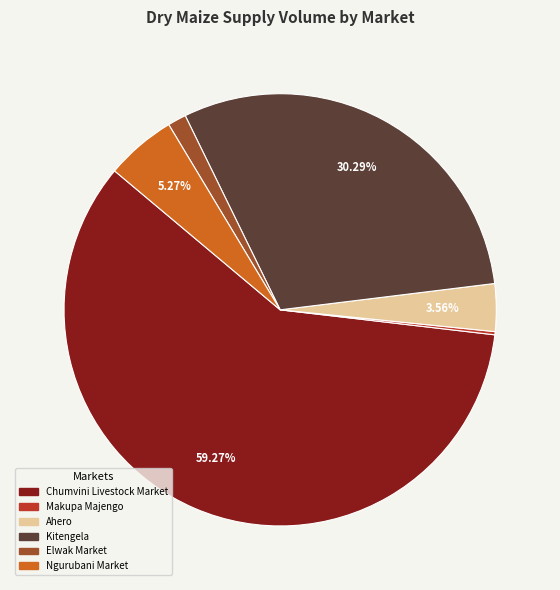

The Ahero slice represents 16% of the pie. True or false?

False